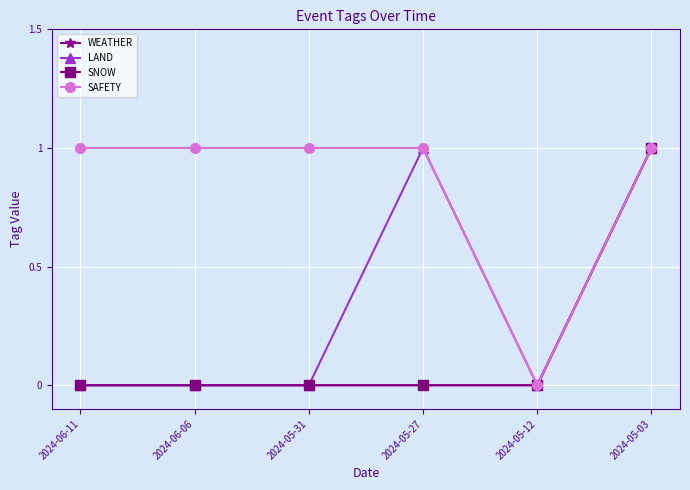

Which label corresponds to the largest value in the chart?

2024-05-03